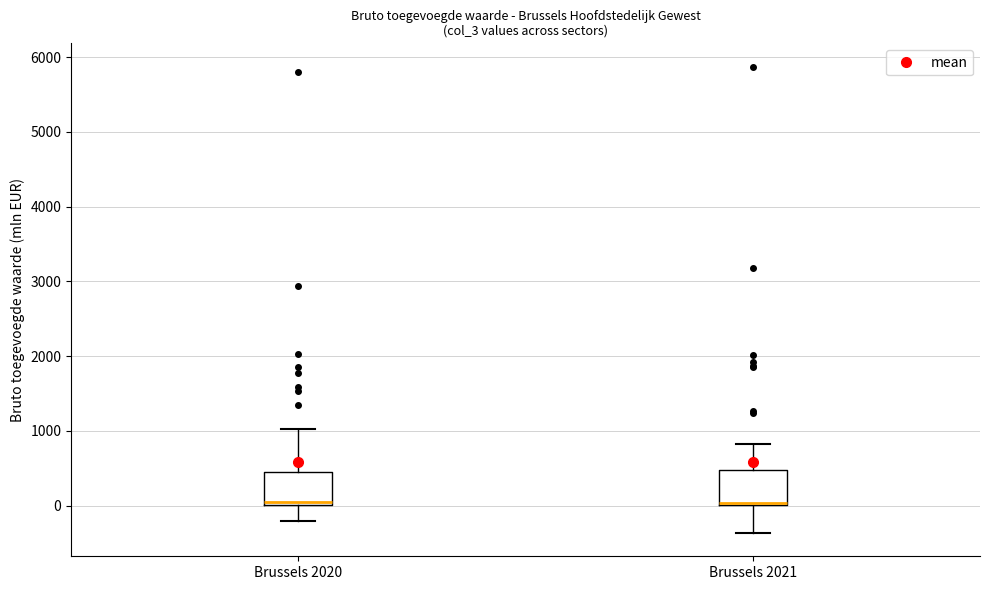

Reading left to right, read every box against the y-axis: the position of its median line, the range the box covers, and the ends of its whiskers. The values are not printed on the chart, so give them approximately, as read against the axis.

Brussels 2020: median 0 (just above the box's lower edge), box 0 to 500, whiskers -200 to 1000
Brussels 2021: median 0, box 0 to 500, whiskers -400 to 800